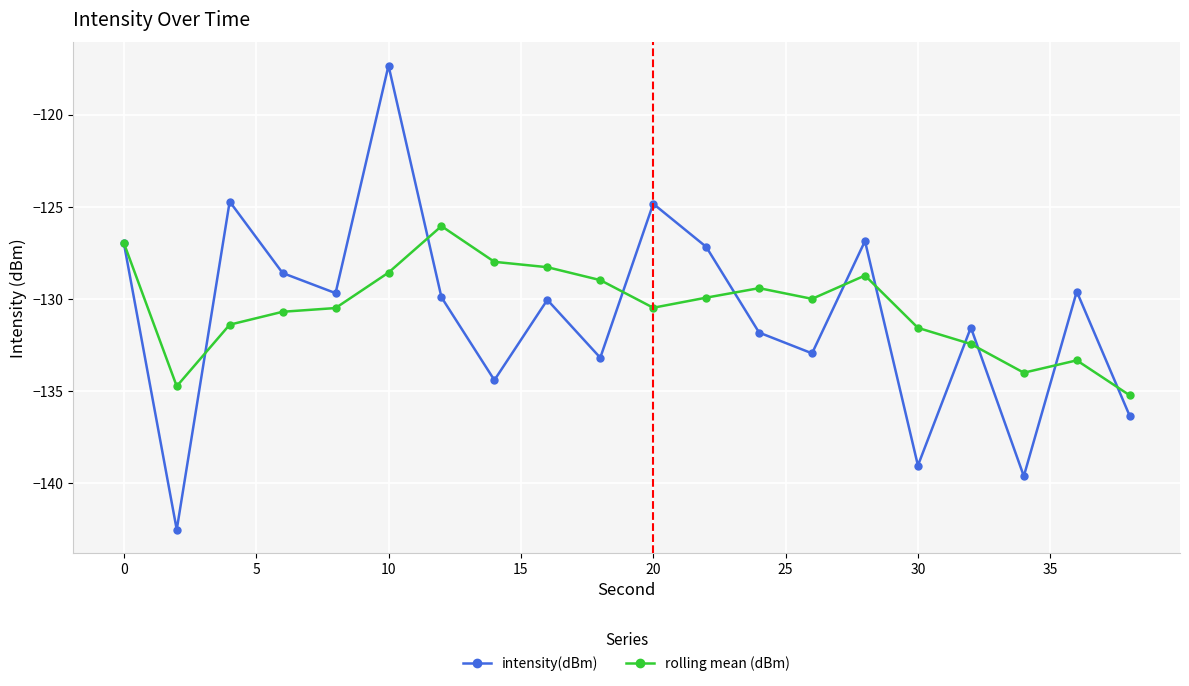

Which series has the widest spread of values?

intensity(dBm)